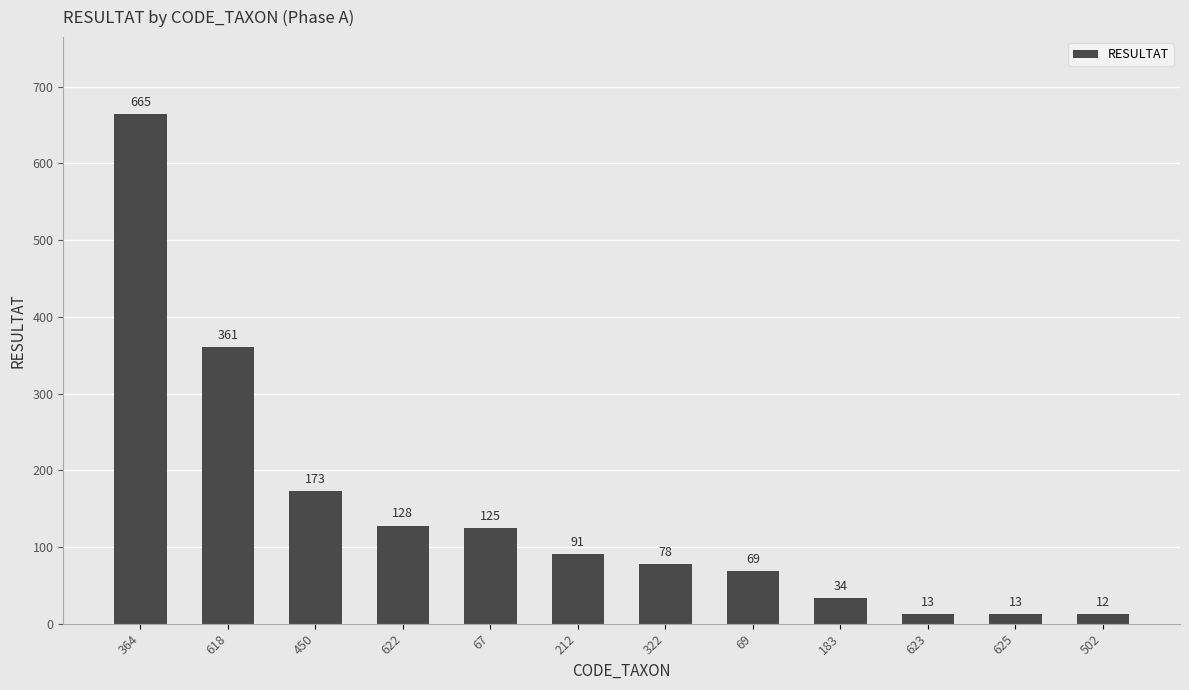

What is the difference between the values at 212 and 67?

34